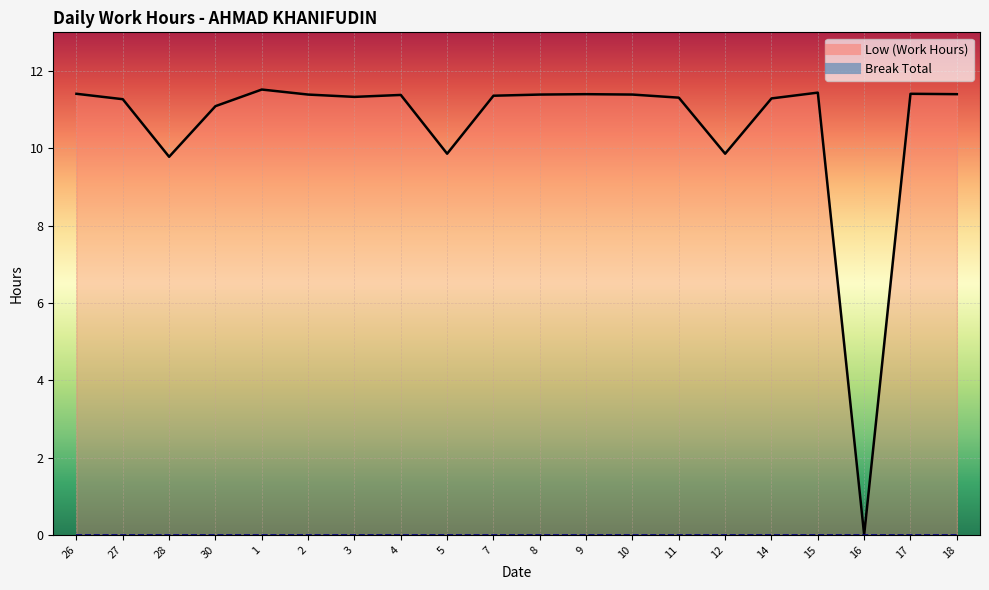

What is the difference between the values at 8 and 11?

0.1